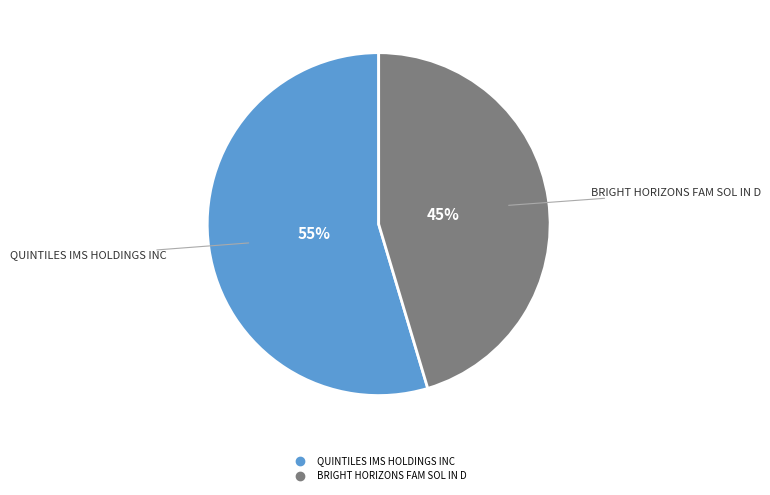

To the nearest percent, what is the average slice percentage?

50%